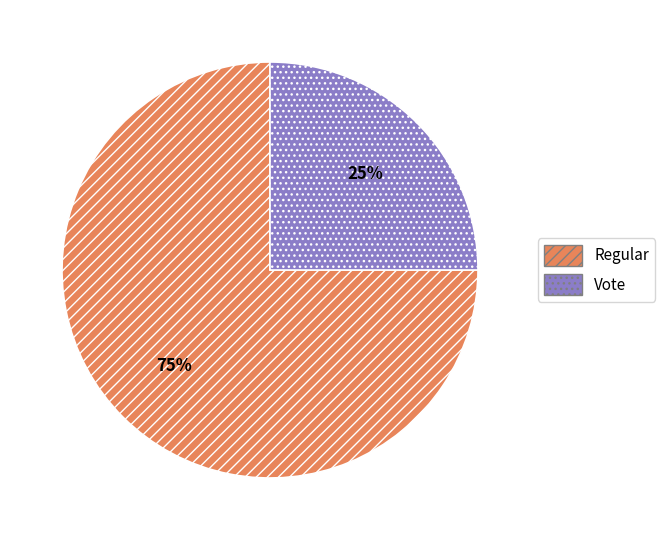

What is the majority slice?

Regular